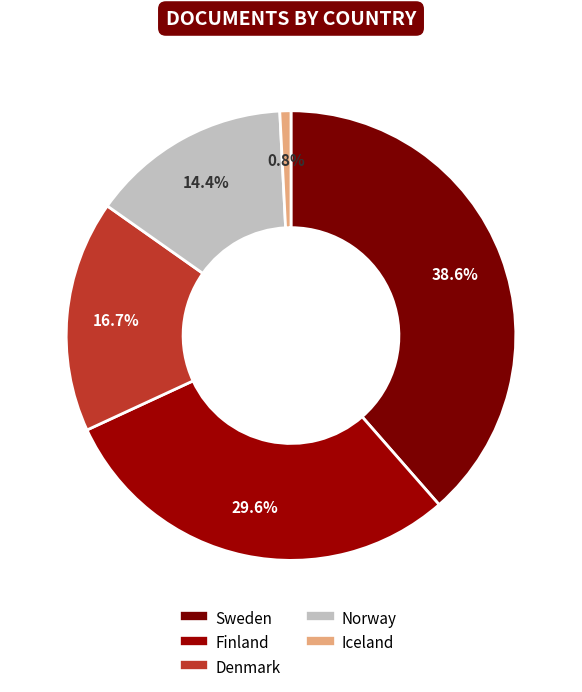

Which category has the biggest portion of the pie?

Sweden